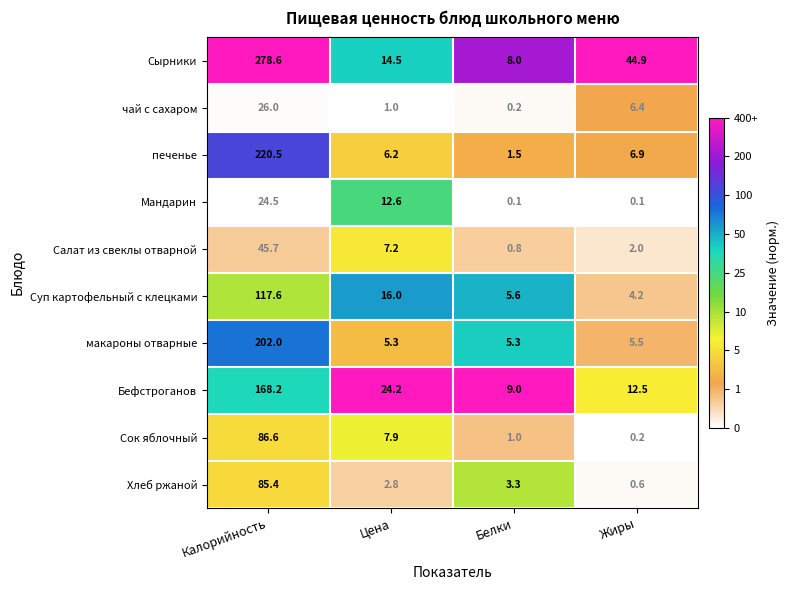

At how many categories does at least one series exceed 0?

4